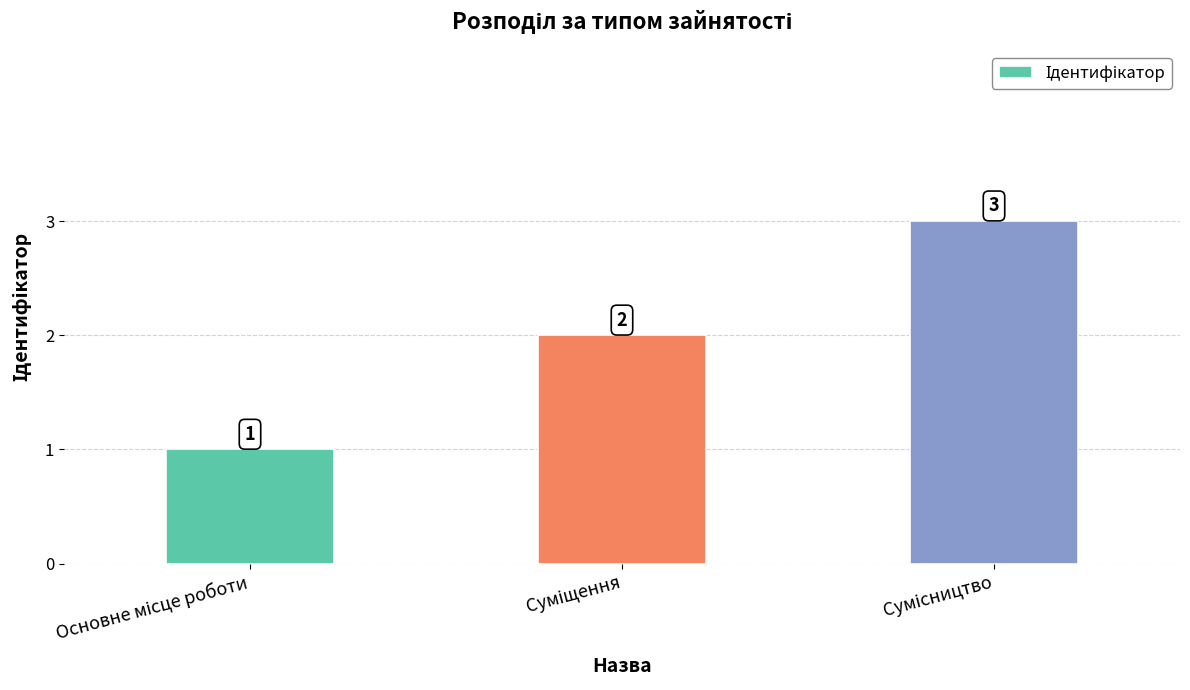

What is the maximum value shown in the chart?

3